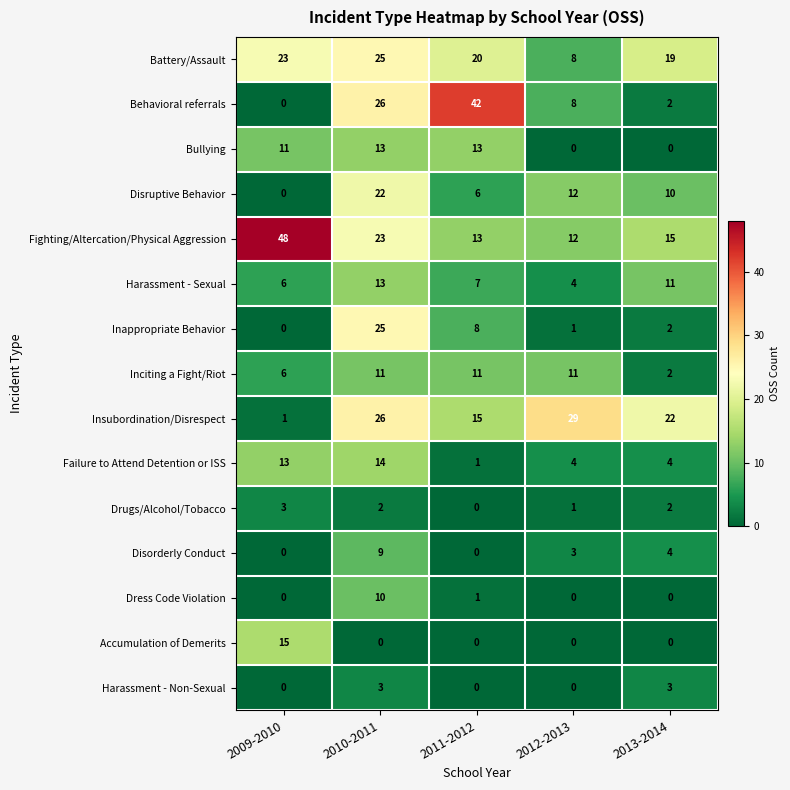

Which label corresponds to the largest value in the chart?

2009-2010